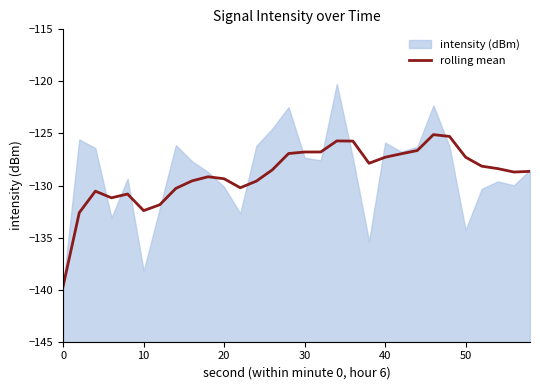

What value does the data have at 7?

-130.3